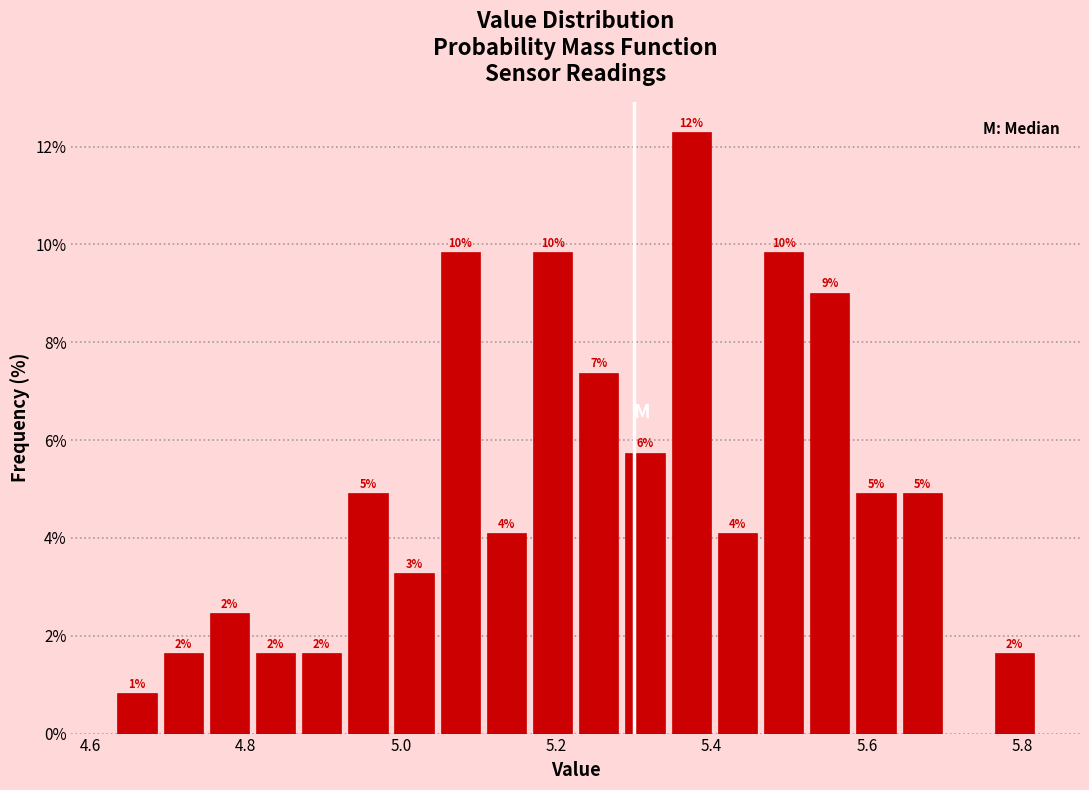

Read against the x-axis, roughly where is the centre of the tallest bar?

5.38